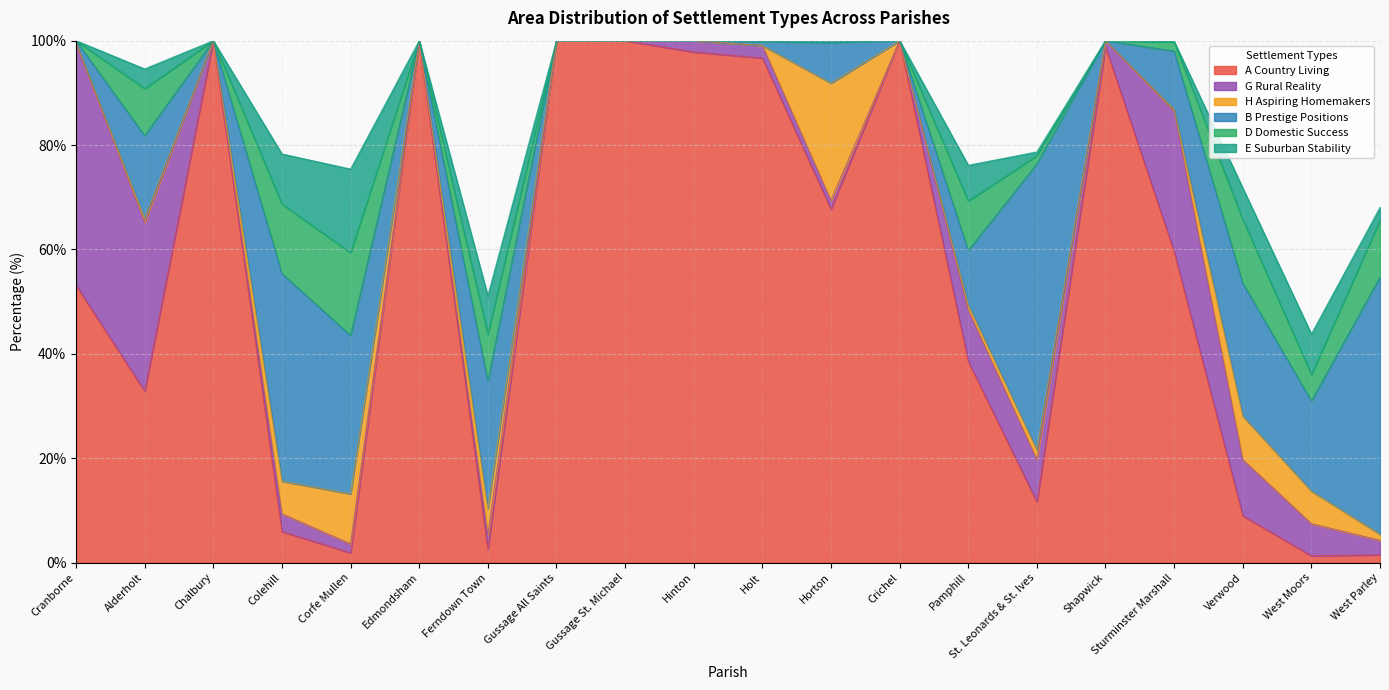

How many lines are shown in the chart?

6